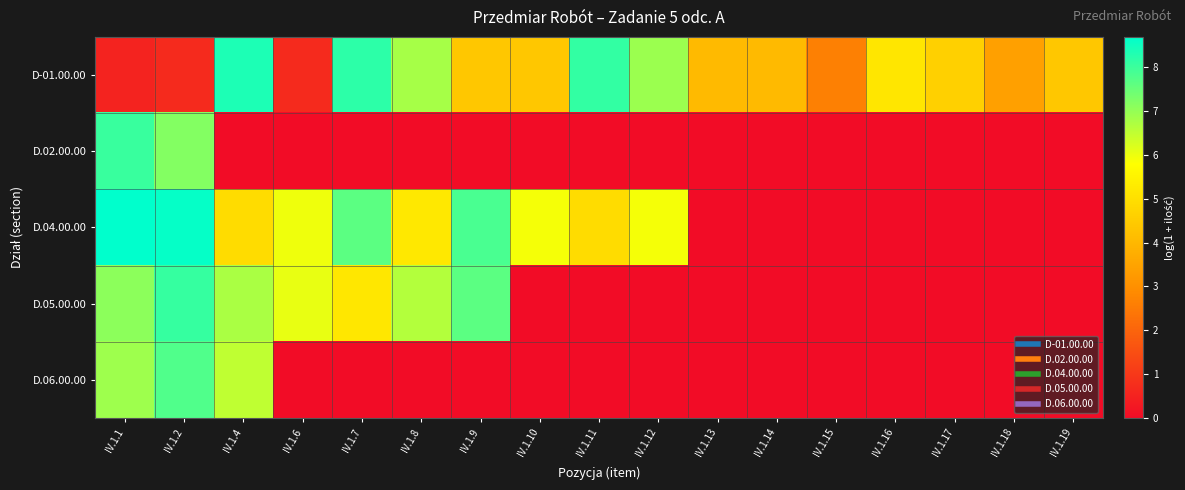

At how many categories does at least one series exceed 4?

15